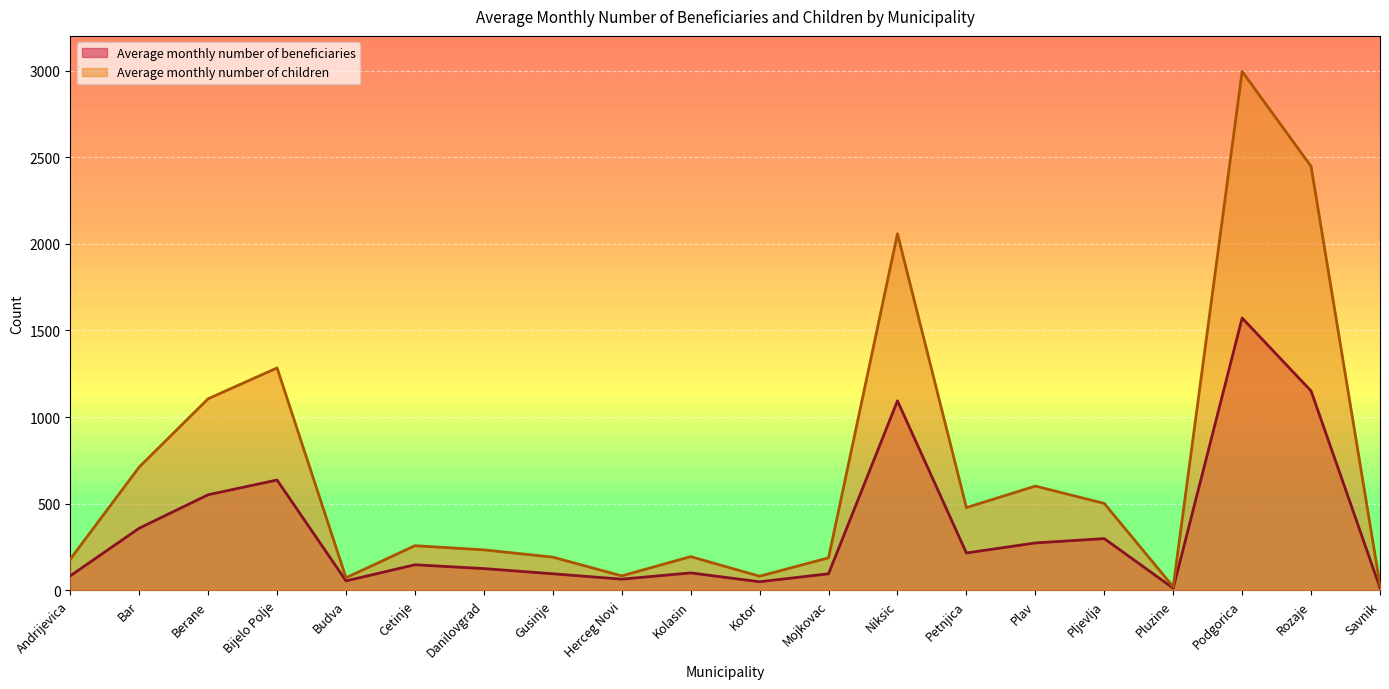

Where is the first local maximum for Average monthly number of children?

Bijelo Polje